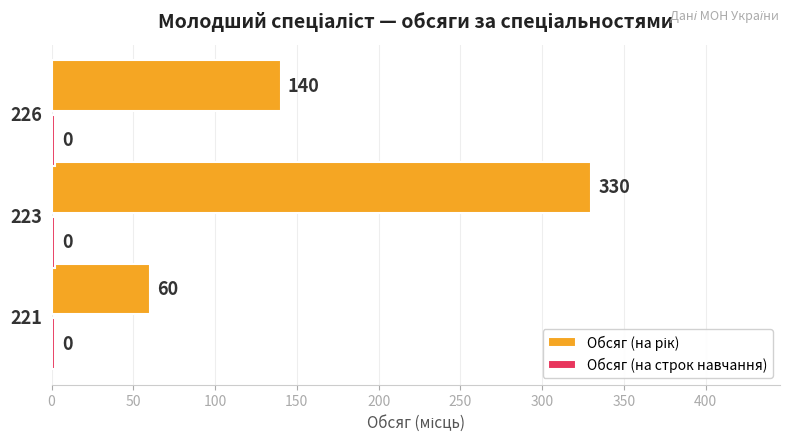

At which category is the sum across all series the highest?

223